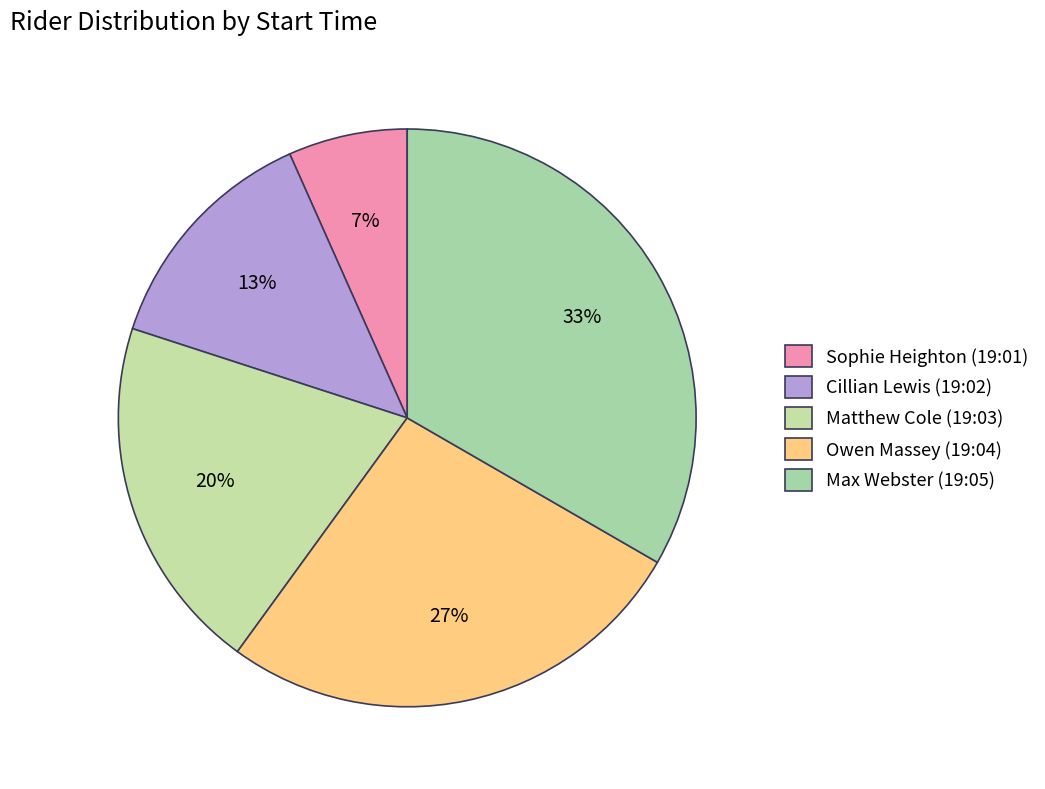

What percentage is the Cillian Lewis (19:02) slice, to the nearest percent?

13%